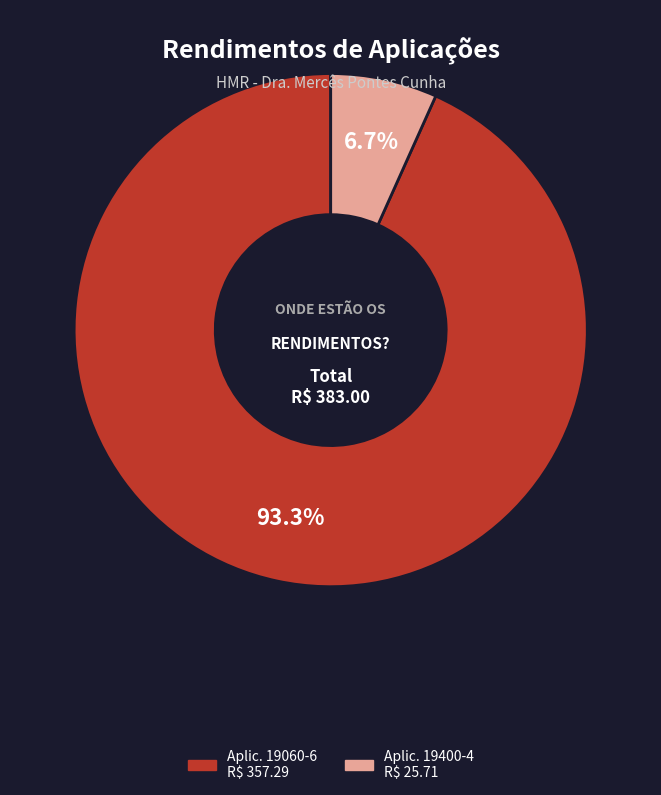

Is there any slice that represents more than half of the pie?

Yes